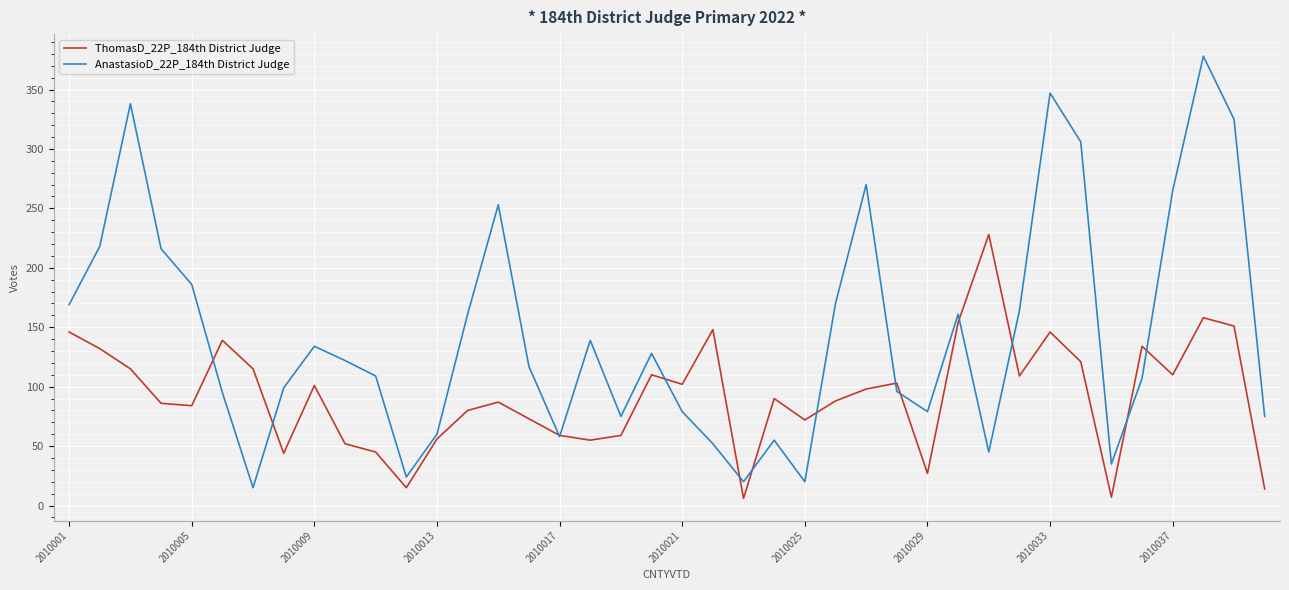

Which series has the largest range (max minus min)?

AnastasioD_22P_184th District Judge